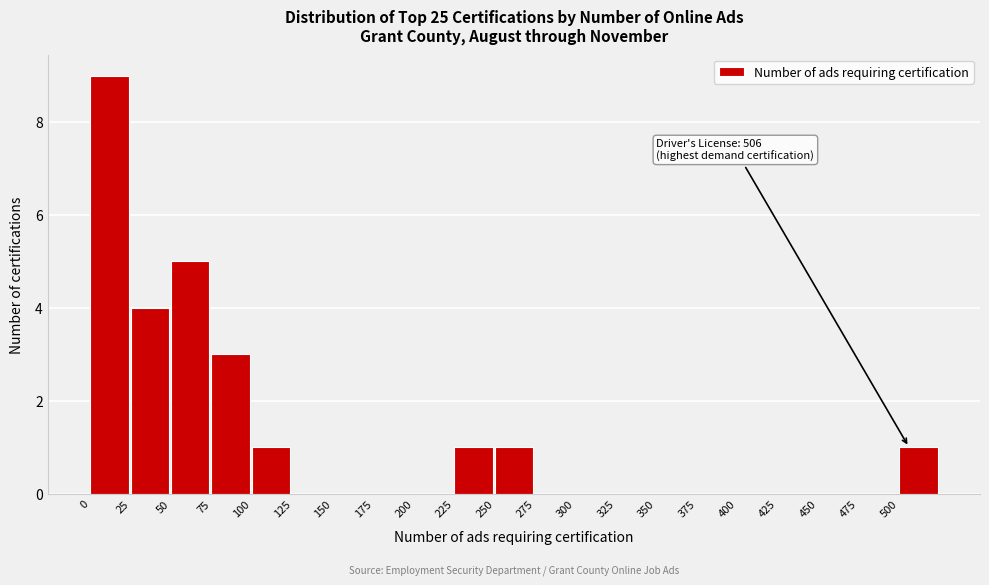

Over which range of the x-axis is the bar tallest?

0 to 25